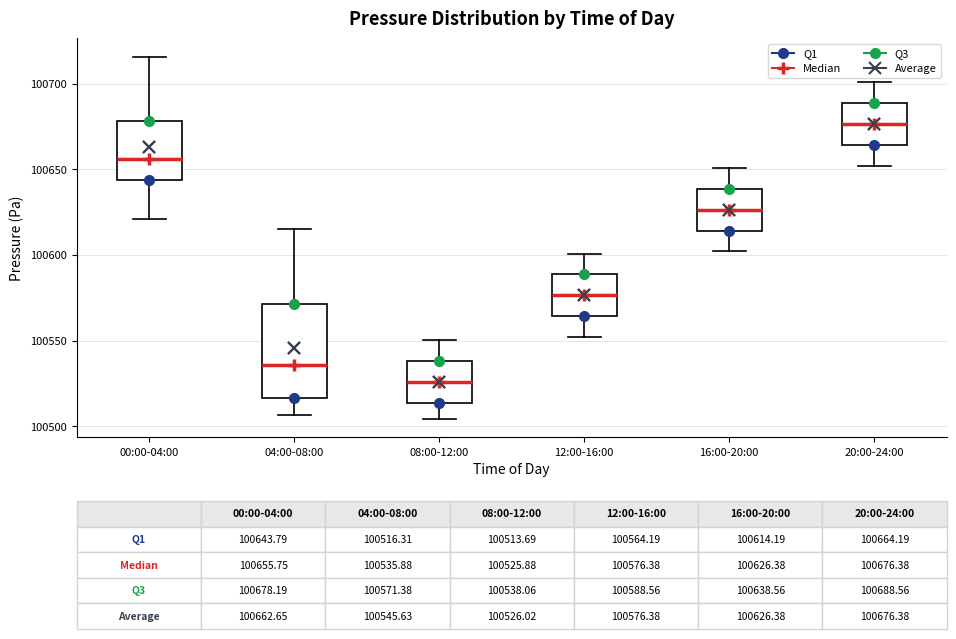

Which box is the tallest, from its lower edge to its upper edge?

04:00-08:00